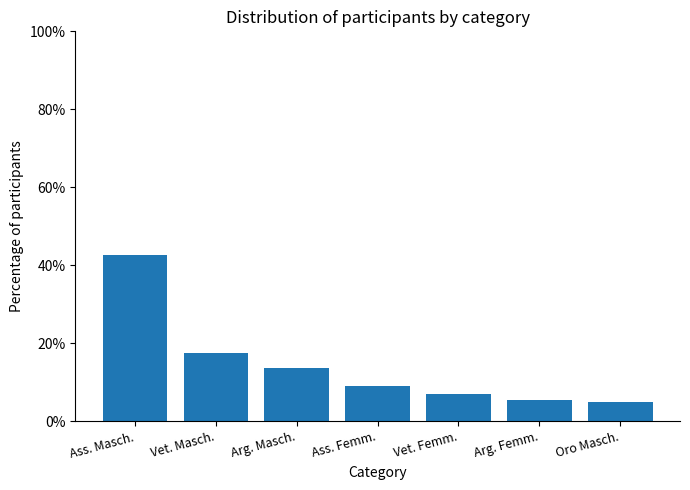

True or false: the data shows 9.1 at Ass. Masch..

False